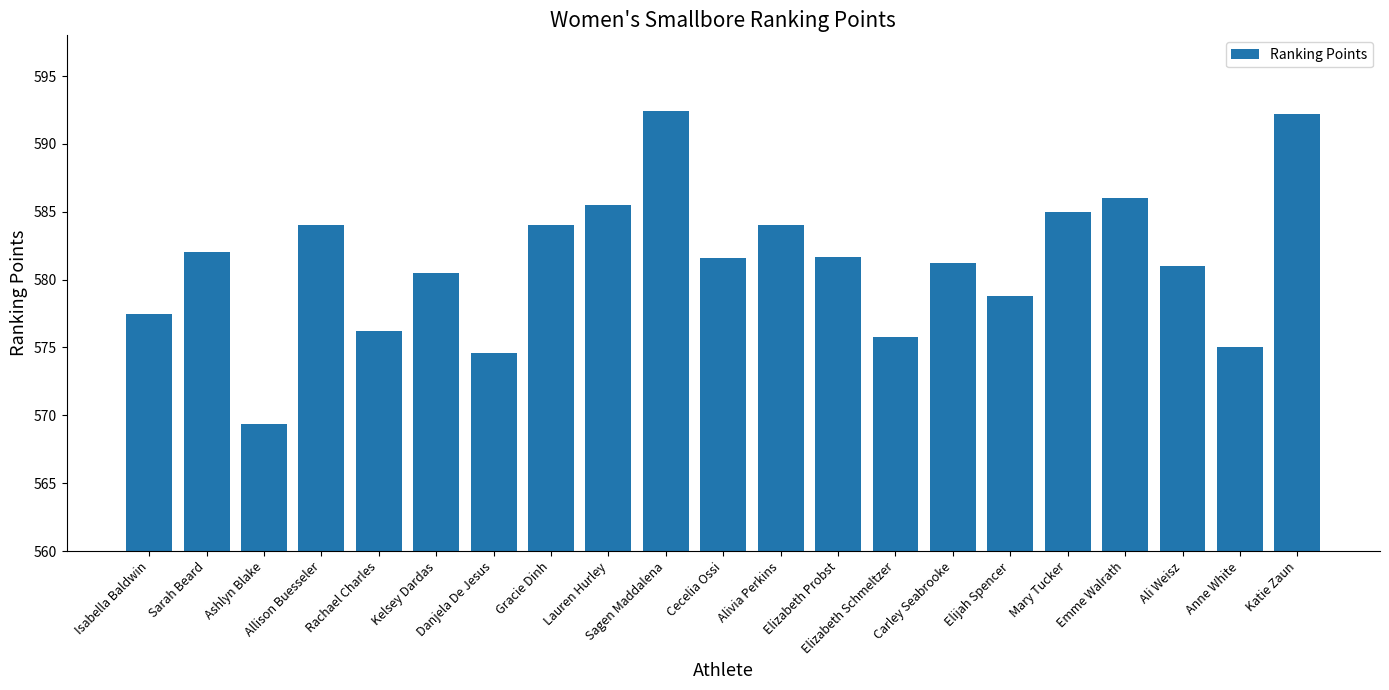

What is the greatest value displayed?

592.4